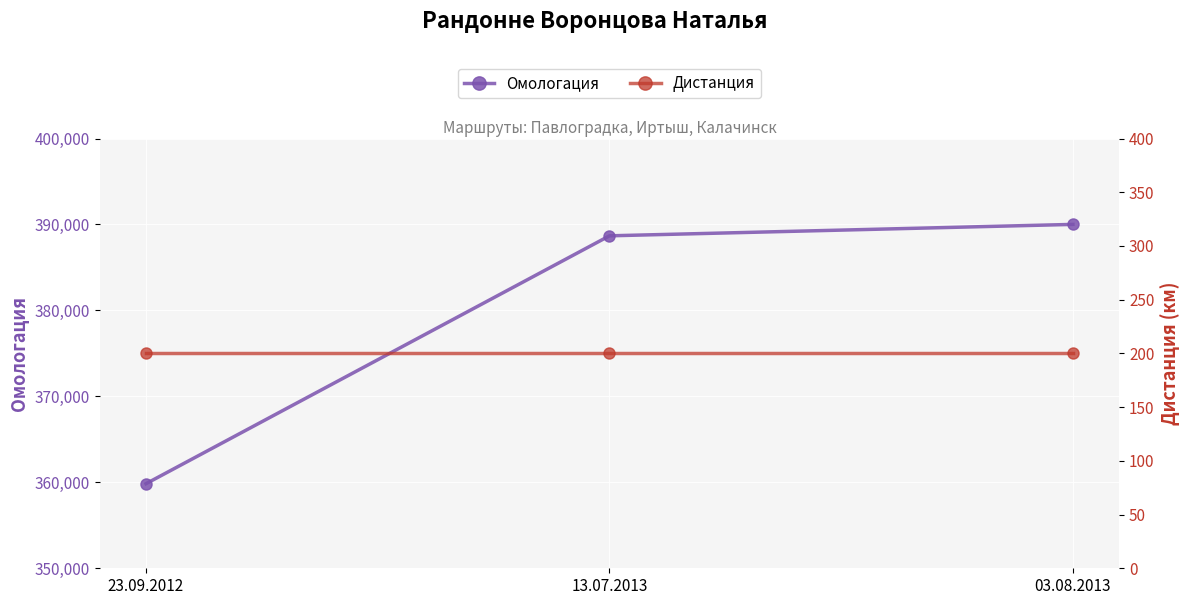

True or false: Дистанция has a value of 68 at 23.09.2012.

False